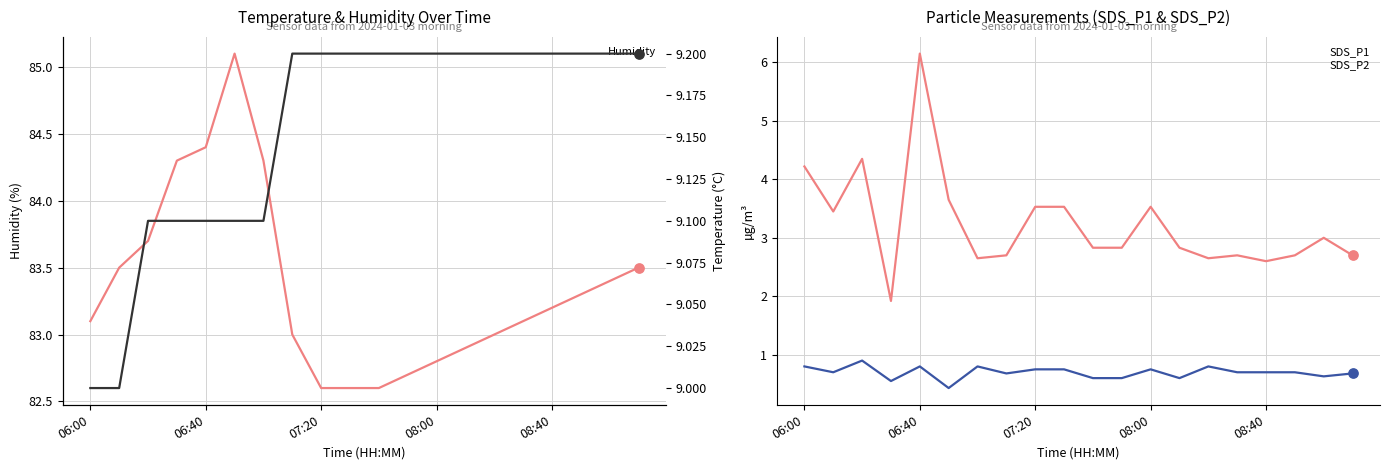

At how many categories does at least one series exceed 36?

20